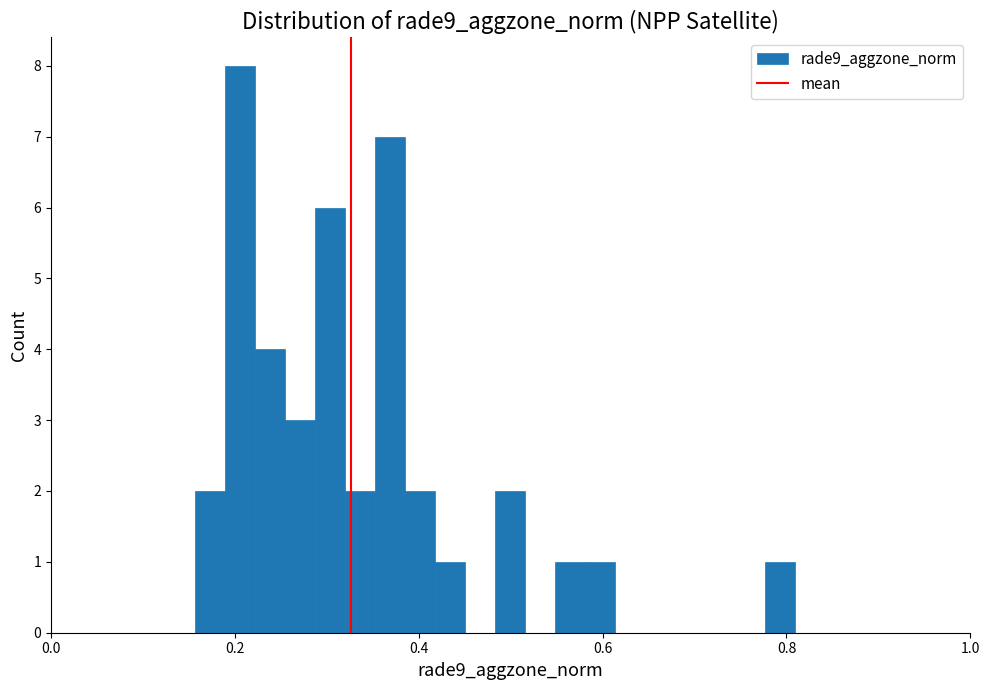

Read against the x-axis, roughly where is the centre of the tallest bar?

0.20